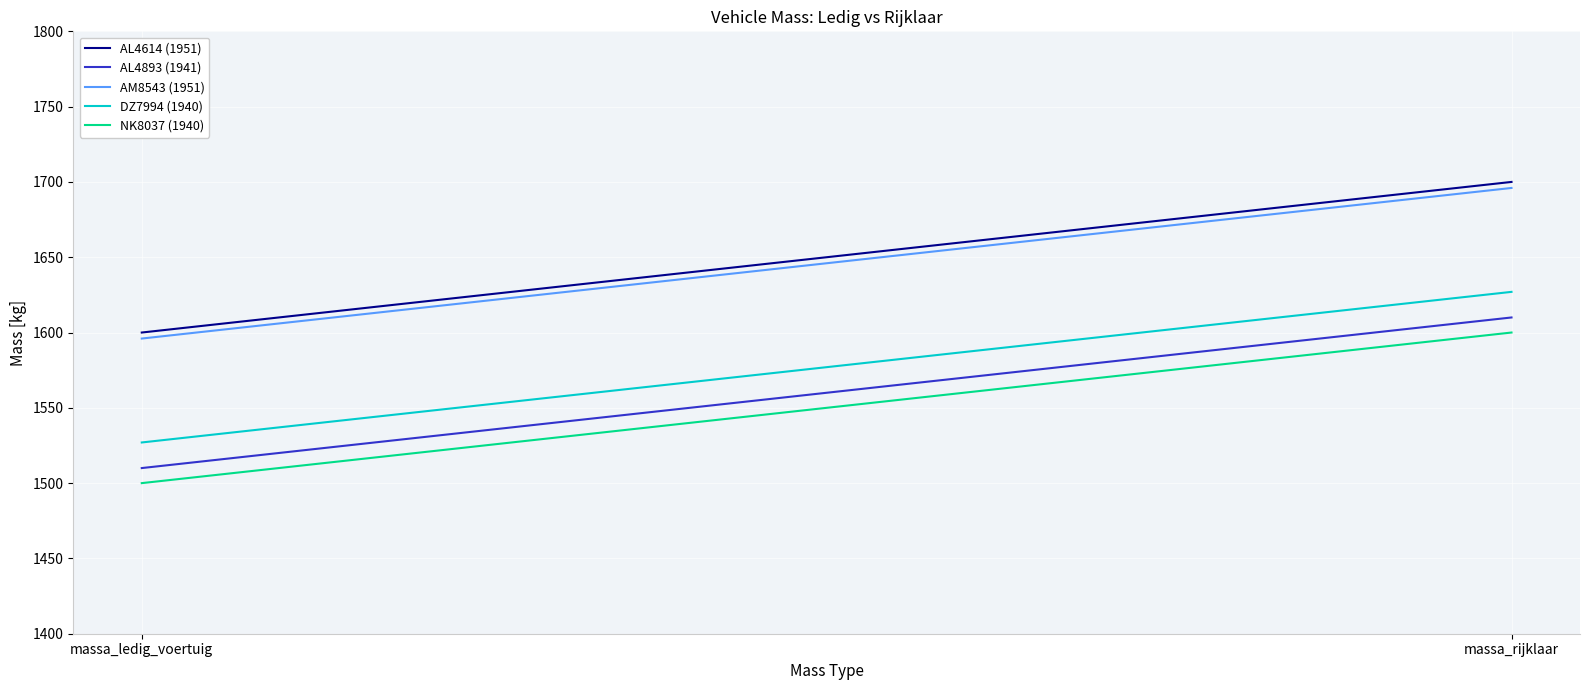

Count the AL4614 (1951) values in the range 1600 to 1700.

2